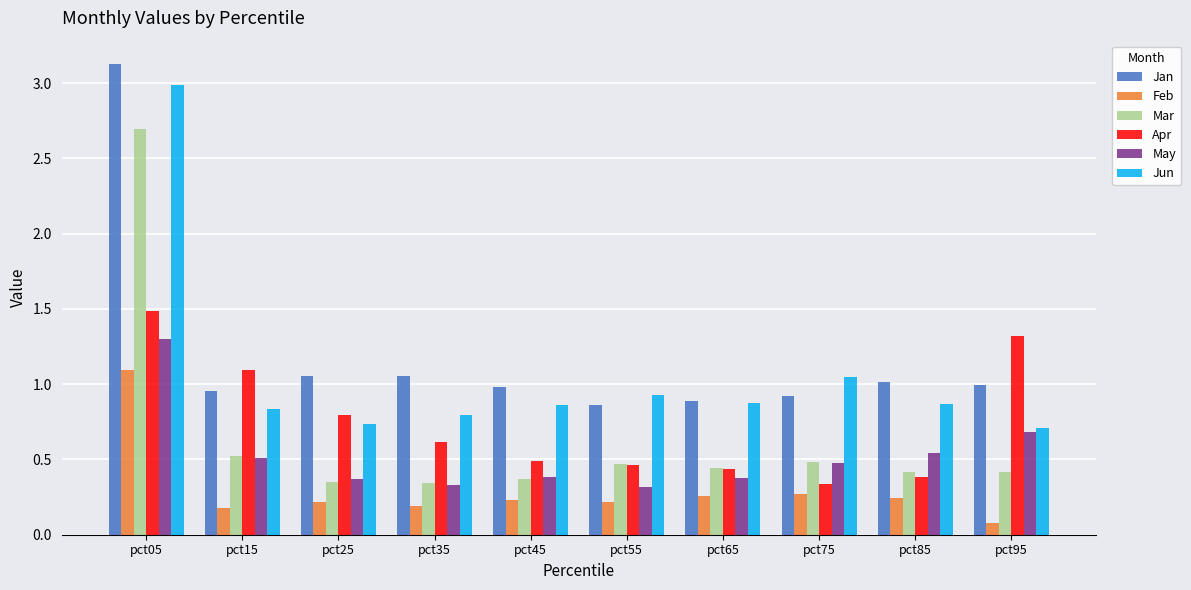

What is the average value of the Jan series?

1.2